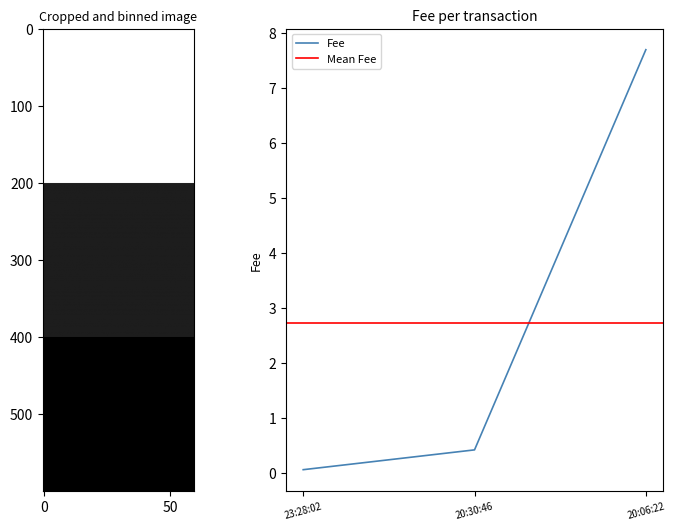

Reading left to right, what are all the values shown in this chart?

0.1	0.4	7.7